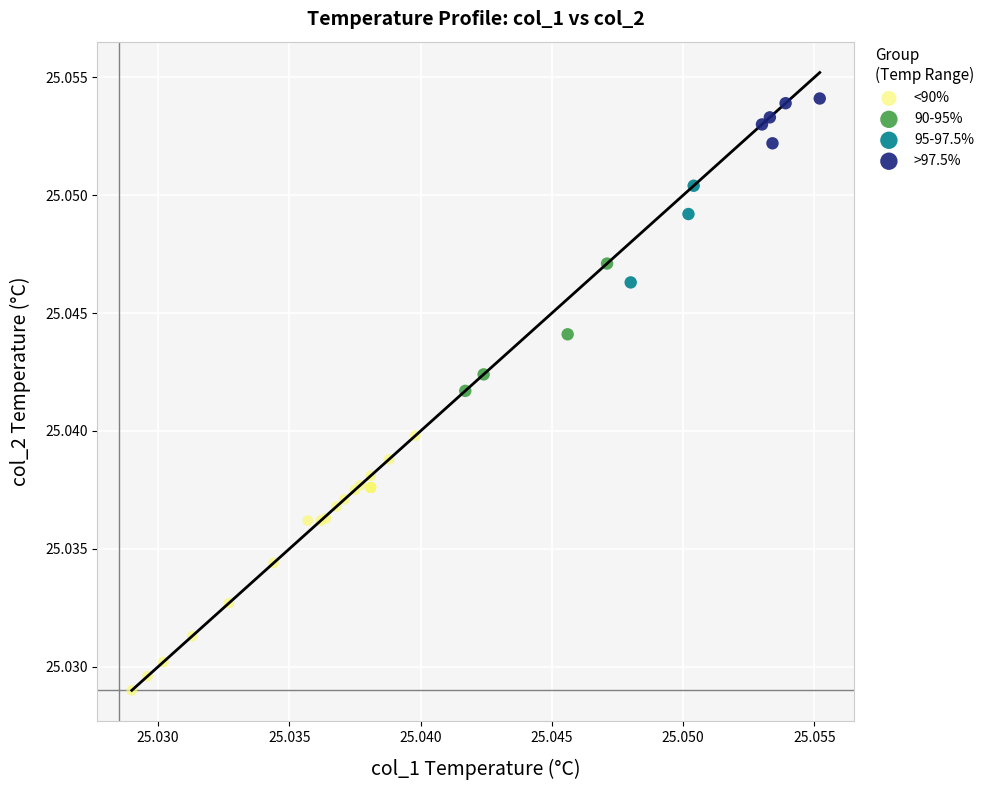

Which series has the largest Y range (max minus min)?

<90%